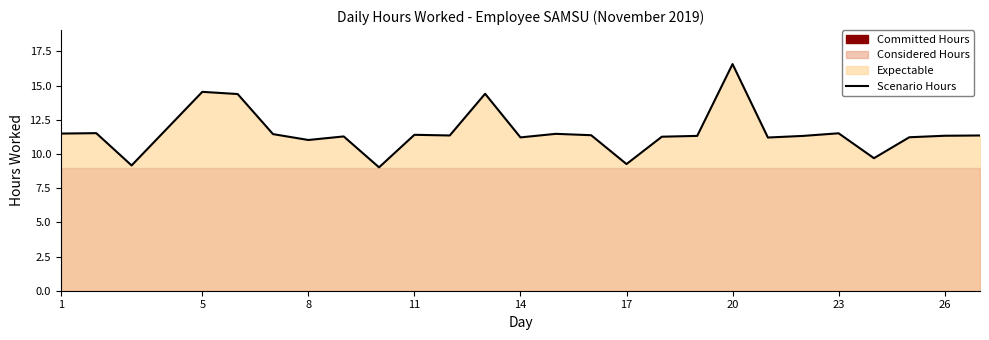

What is the value of the 13th point from the left?

11.2